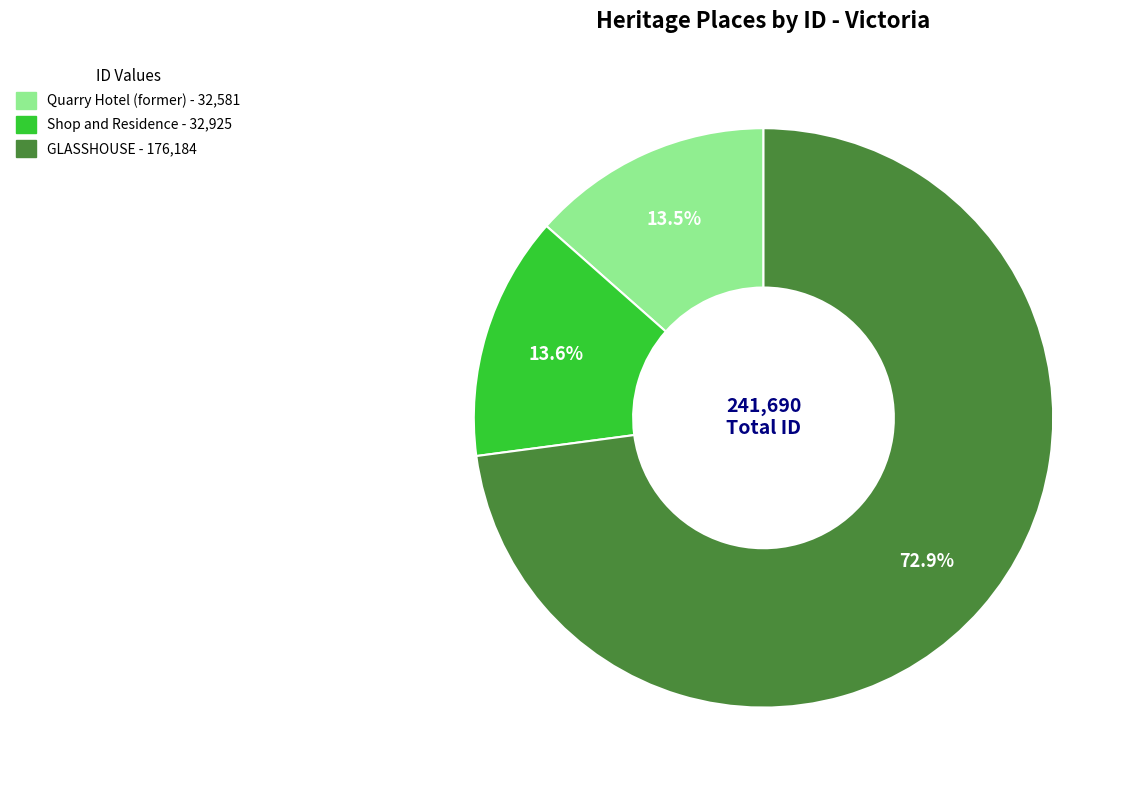

Count the number of slices in the pie.

3